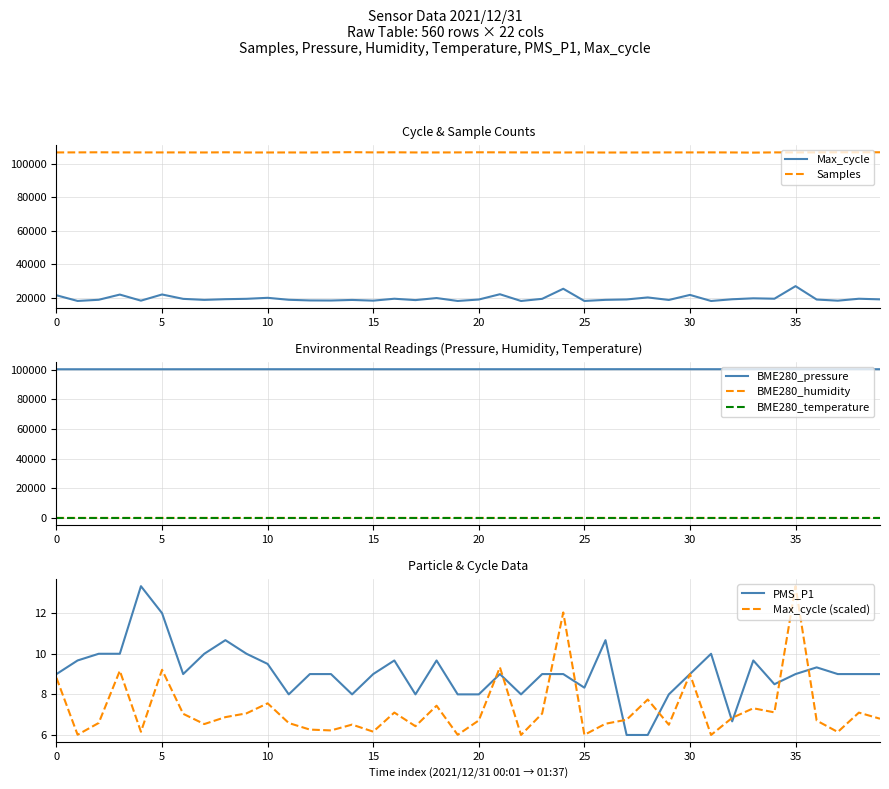

Which series has the widest spread of values?

Max_cycle